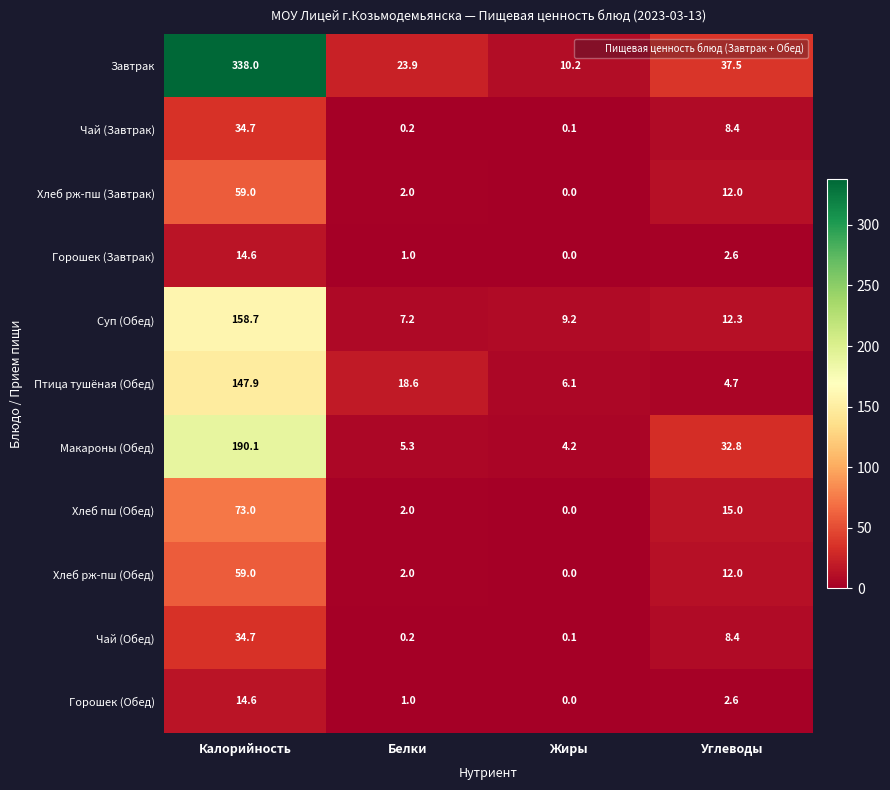

What is the approximate value of Горошек (Завтрак) at Калорийность?

14.6